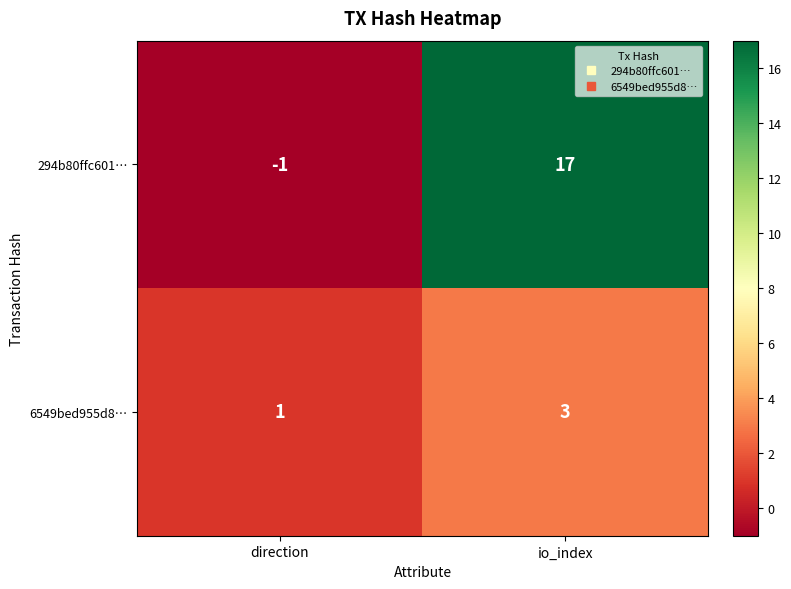

What is the approximate value of 294b80ffc601… at io_index, to the nearest 5?

15